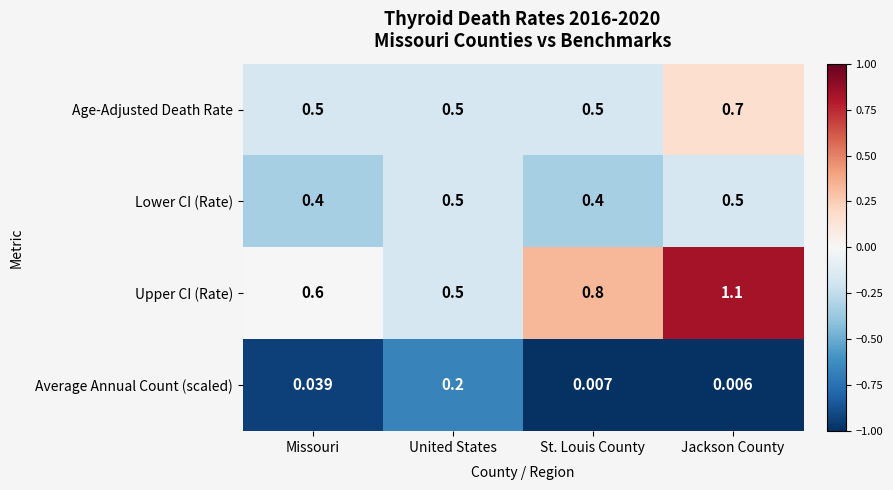

Which series has the largest range (max minus min)?

Upper CI (Rate)